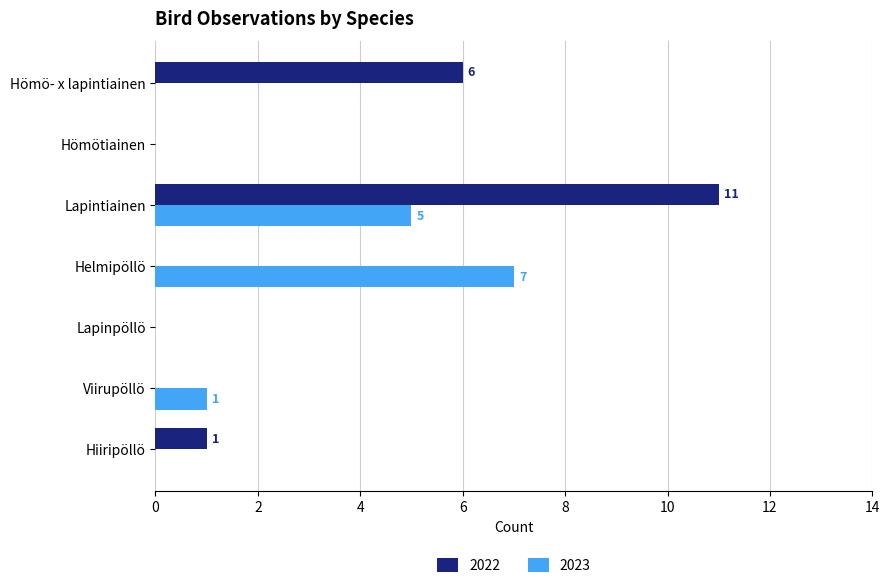

Which category has the highest value in the 2023 series?

Helmipöllö